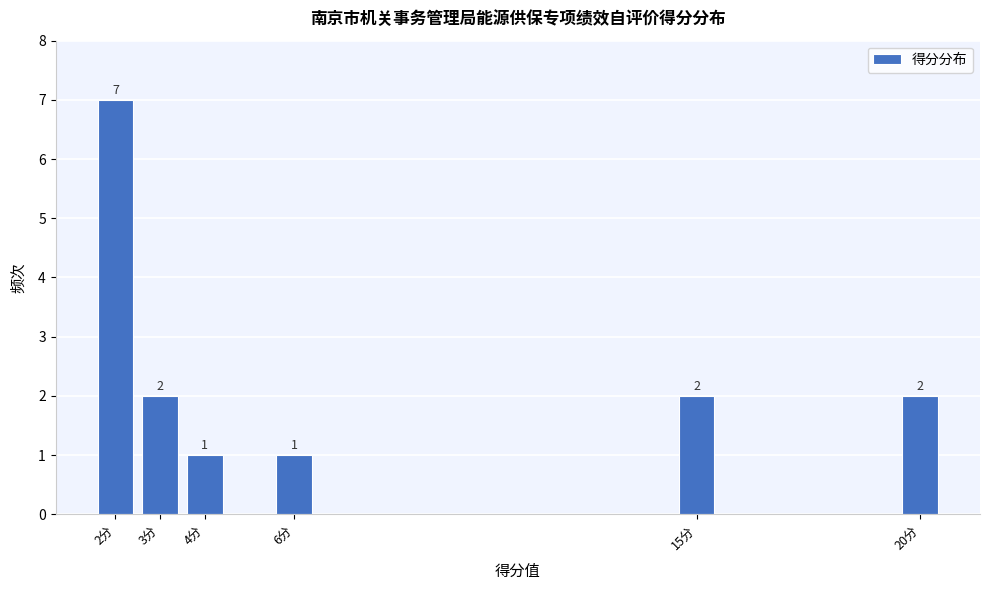

Reading left to right, what are all the values shown in this chart?

7	2	1	1	2	2